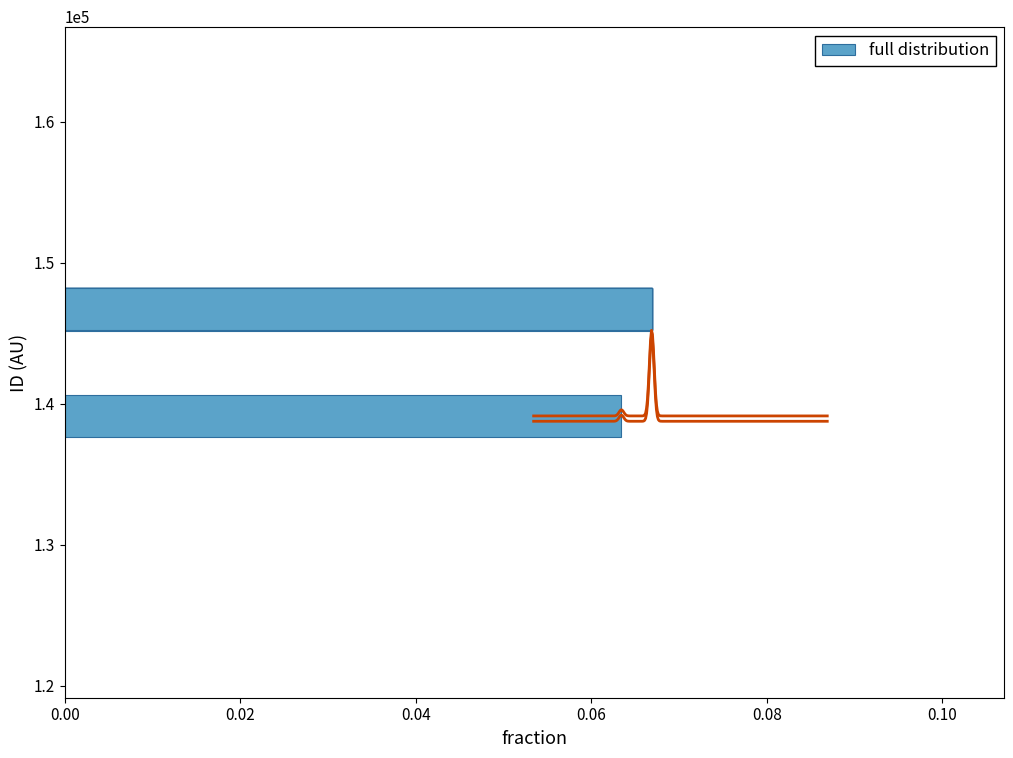

Count the full distribution values in the range 0 to 1.

15